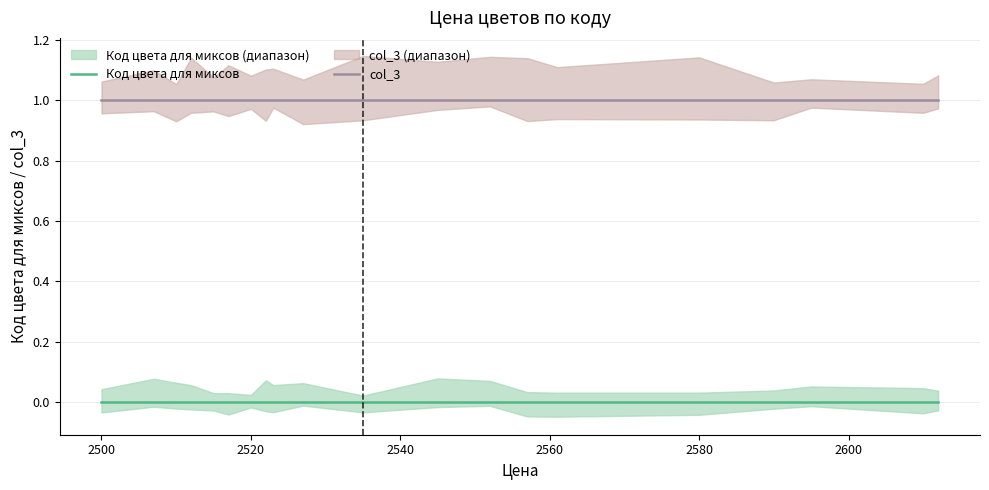

What is the sum of all col_3 values?

20